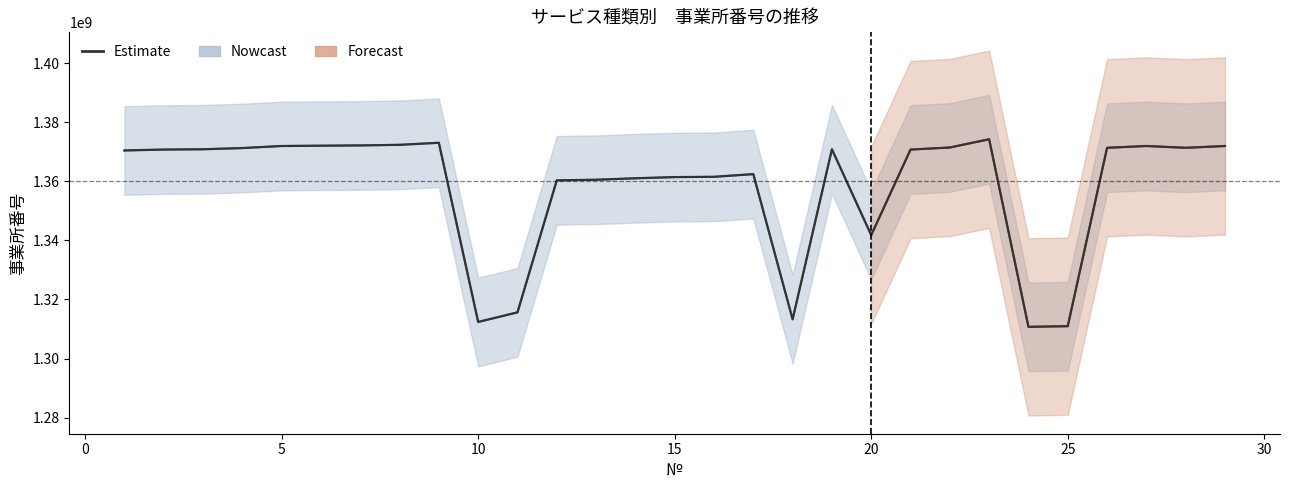

How many interior local peaks (higher than both neighbors) does the data have?

5